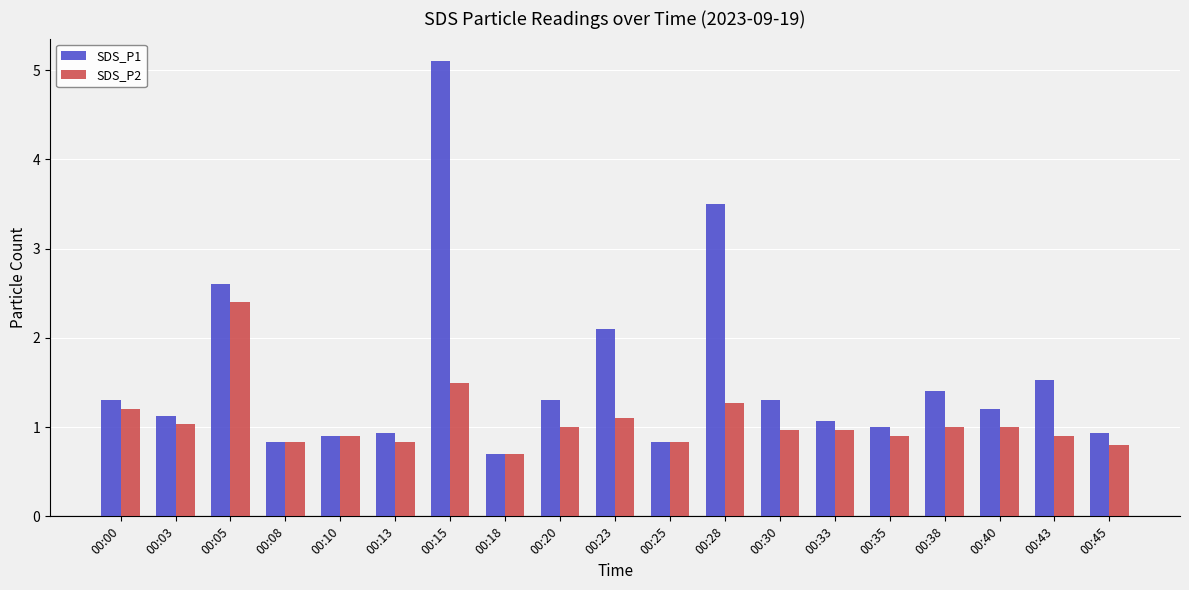

Count the number of data series in this chart.

2